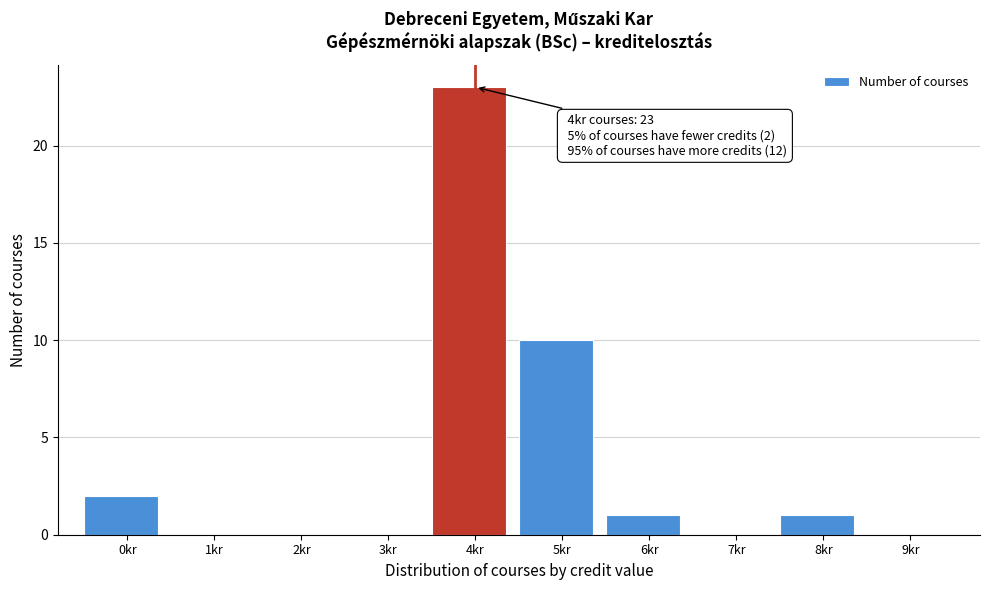

Reading left to right, list all the values displayed in this chart.

0kr=2	1kr=0	2kr=0	3kr=0	4kr=23	5kr=10	6kr=1	7kr=0	8kr=1	9kr=0